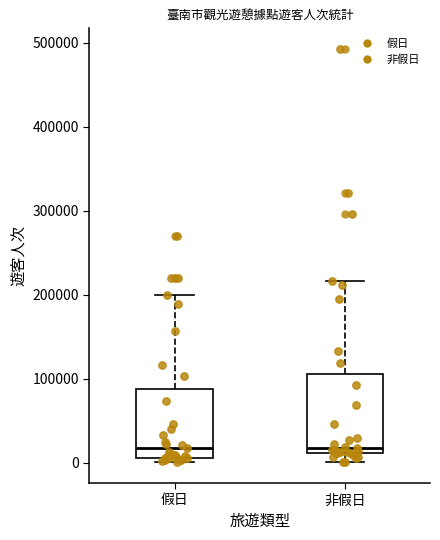

Where does the median line of the box for 非假日 sit on the y-axis? The values are not printed on the chart, so give them approximately, as read against the axis.

20000